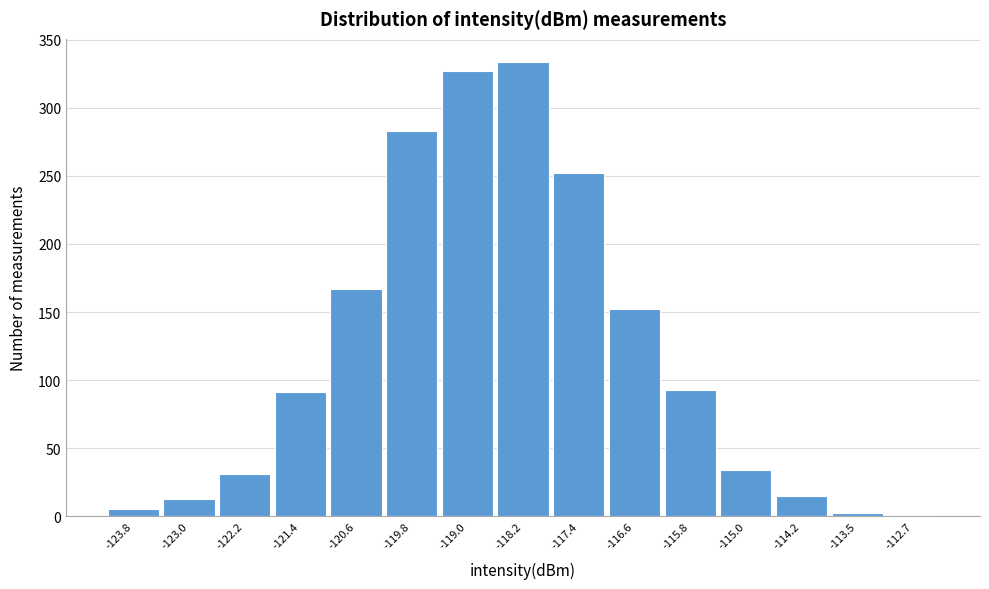

Over which range of the x-axis is the bar tallest?

-118.6 to -117.8